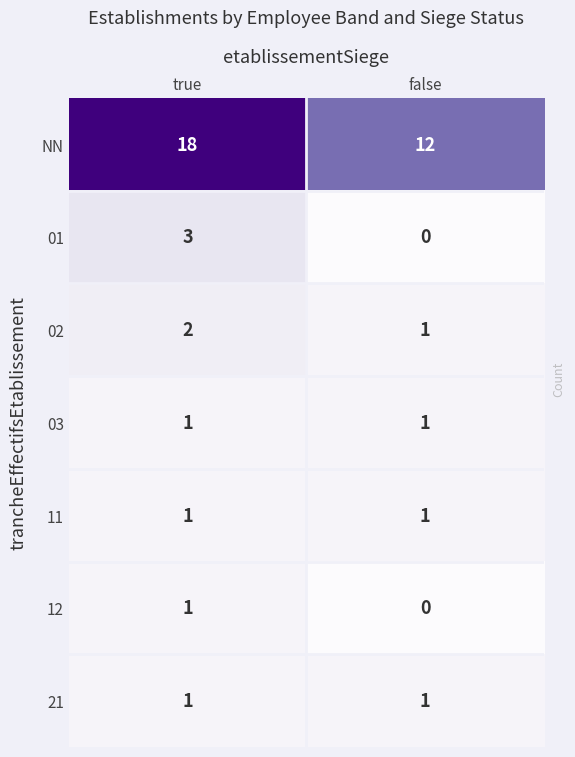

Which series has the largest range (max minus min)?

NN